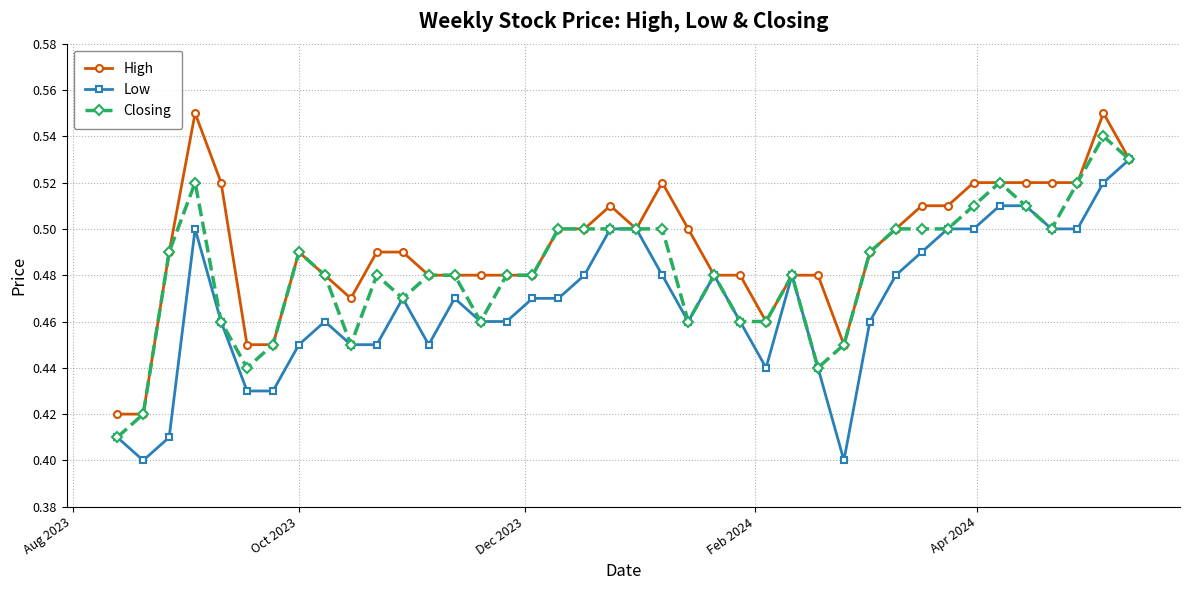

How many data points does each series have?

40